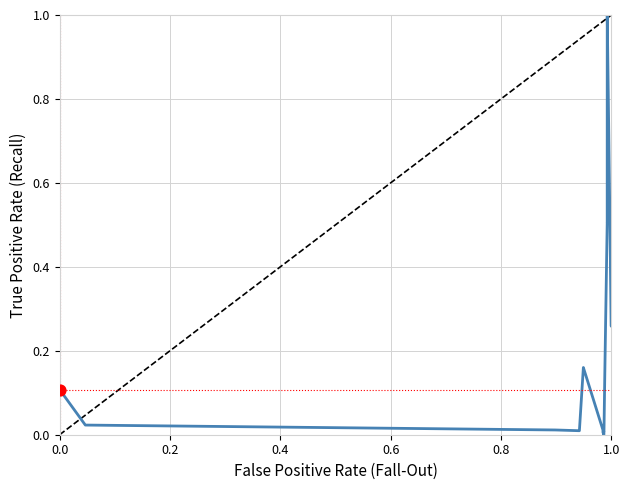

What is the difference between the maximum and minimum values?

1.0